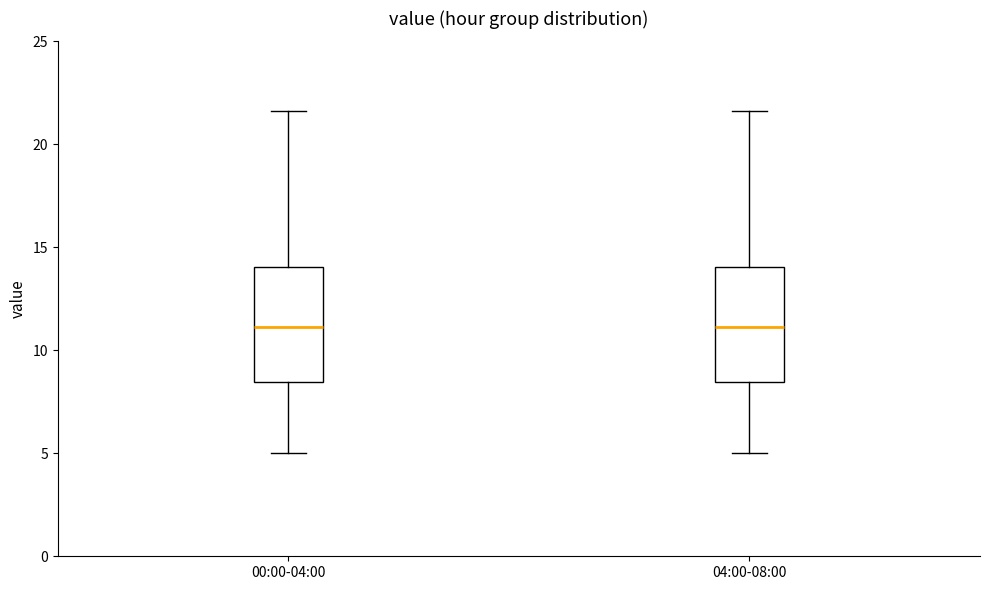

Reading left to right, read every box against the y-axis: the position of its median line, the range the box covers, and the ends of its whiskers. The values are not printed on the chart, so give them approximately, as read against the axis.

00:00-04:00: median 11.0, box 8.5 to 14.0, whiskers 5.0 to 21.5
04:00-08:00: median 11.0, box 8.5 to 14.0, whiskers 5.0 to 21.5